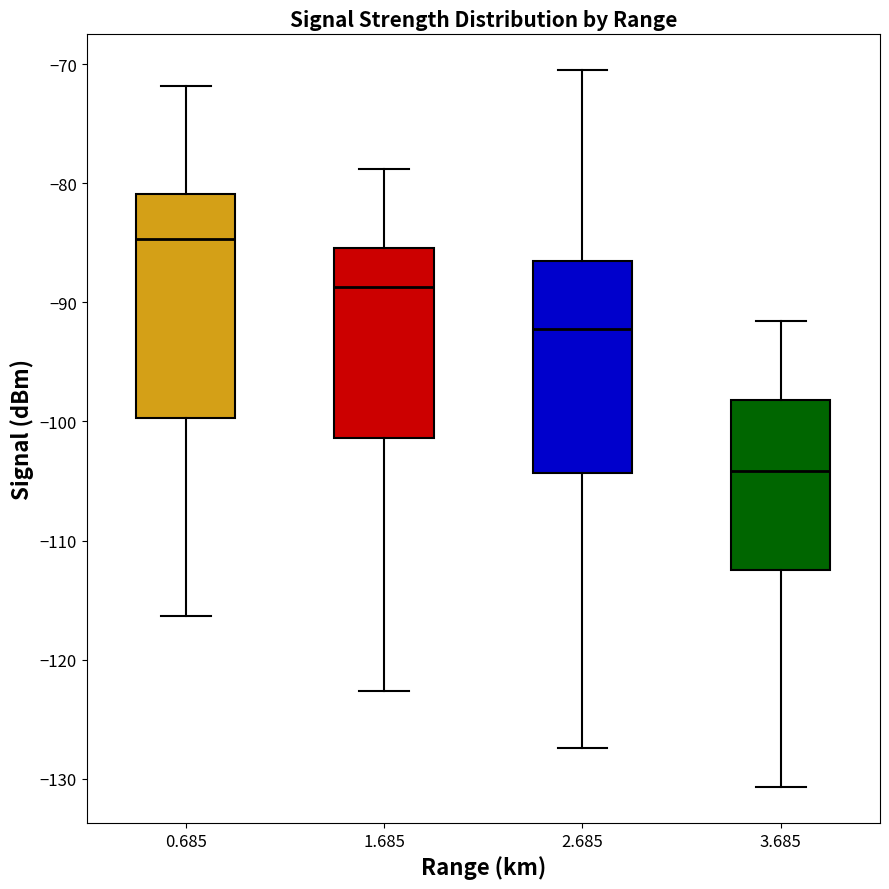

Reading left to right, read every box against the y-axis: the position of its median line, the range the box covers, and the ends of its whiskers. The values are not printed on the chart, so give them approximately, as read against the axis.

0.685: median -85, box -100 to -81, whiskers -116 to -72
1.685: median -89, box -101 to -85, whiskers -123 to -79
2.685: median -92, box -104 to -87, whiskers -127 to -70
3.685: median -104, box -112 to -98, whiskers -131 to -92